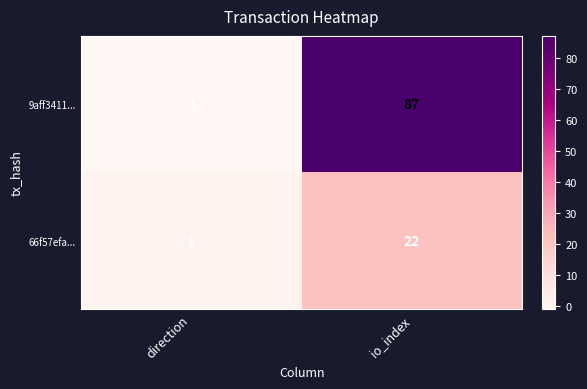

Which category has the lowest value in the 66f57efa... series?

direction